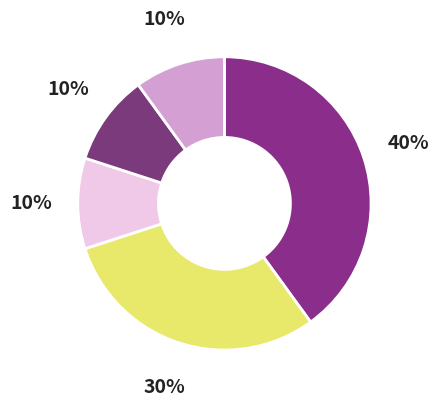

How many segments does this pie chart have?

5